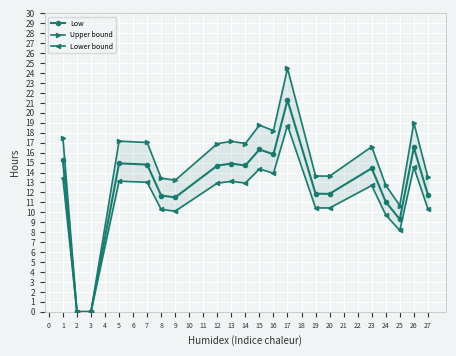

What is the maximum value for Low?

21.3